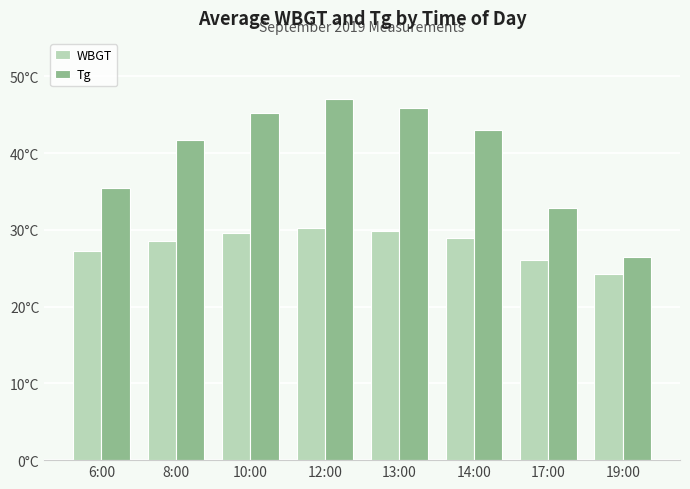

Are the bars grouped side by side (vs. stacked)?

Yes